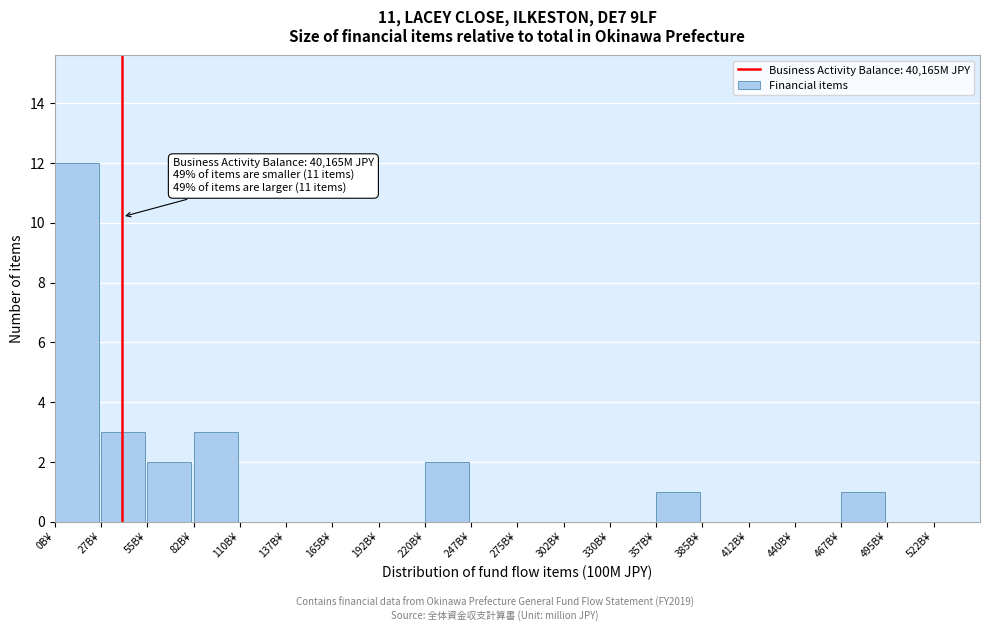

Reading left to right, what are all the values shown in this chart?

0B¥=12	27B¥=3	55B¥=2	82B¥=3	110B¥=0	137B¥=0	165B¥=0	192B¥=0	220B¥=2	247B¥=0	275B¥=0	302B¥=0	330B¥=0	357B¥=1	385B¥=0	412B¥=0	440B¥=0	467B¥=1	495B¥=0	522B¥=0